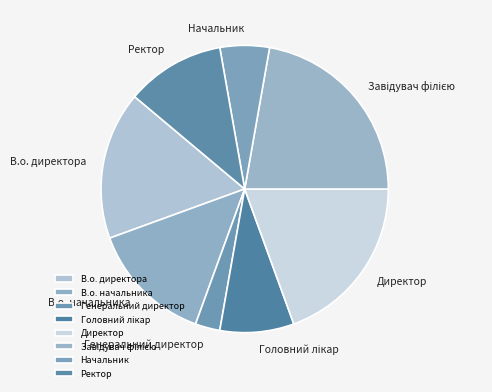

Does Генеральний директор account for over 50% of the chart?

No